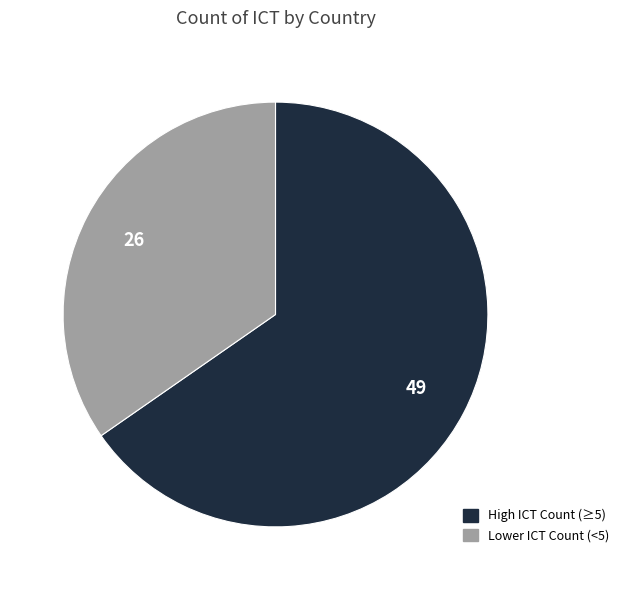

Is there a majority slice in this chart?

Yes